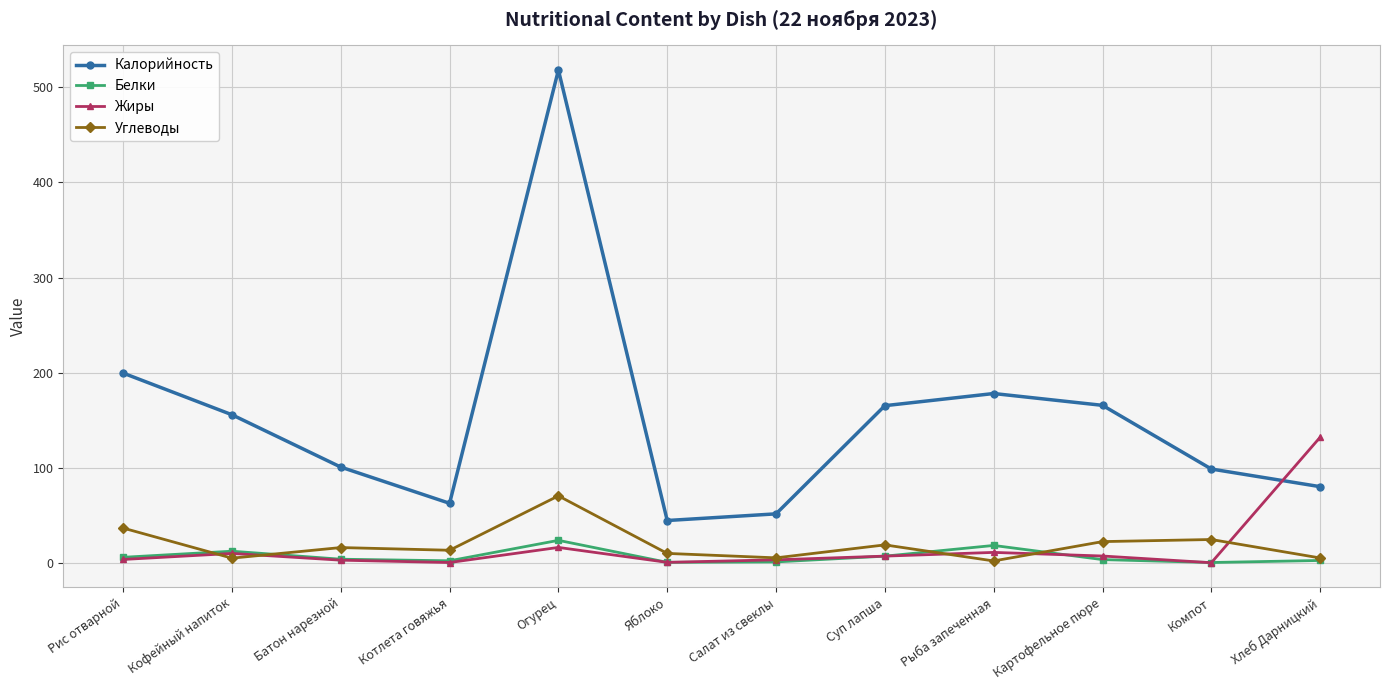

Is it true that Белки equals 2.4 at Хлеб Дарницкий?

True